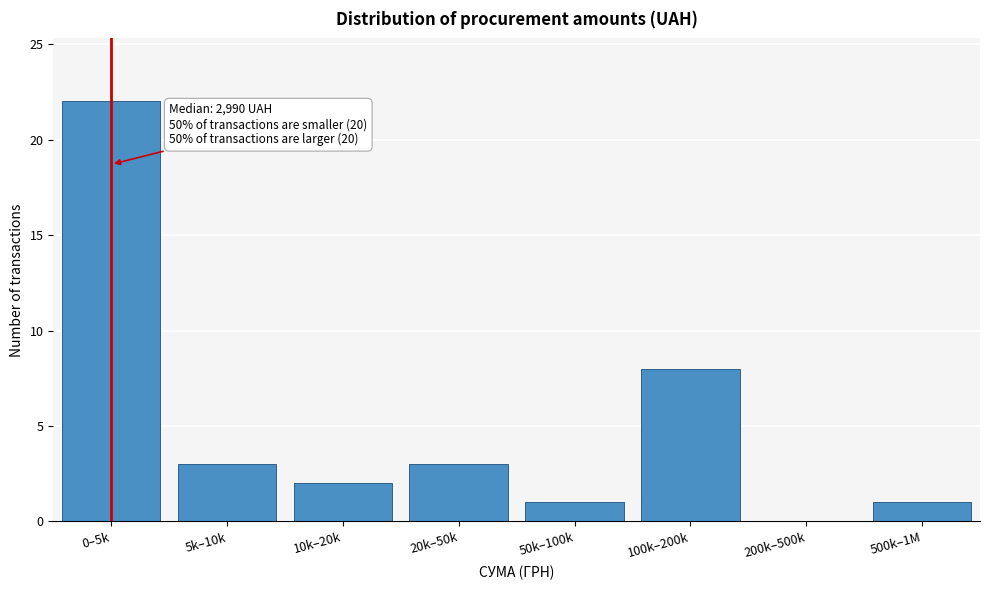

Reading left to right, extract all data points from this chart.

0–5k=22	5k–10k=3	10k–20k=2	20k–50k=3	50k–100k=1	100k–200k=8	200k–500k=0	500k–1M=1